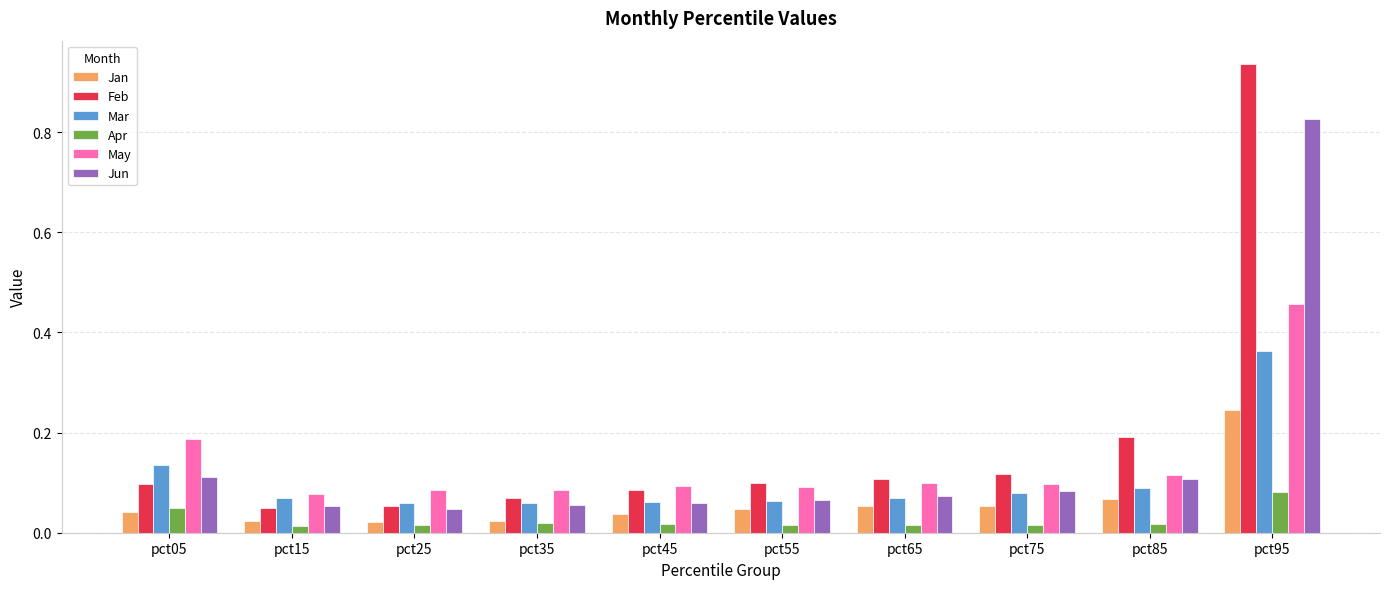

What is the sum of all Mar values?

1.0